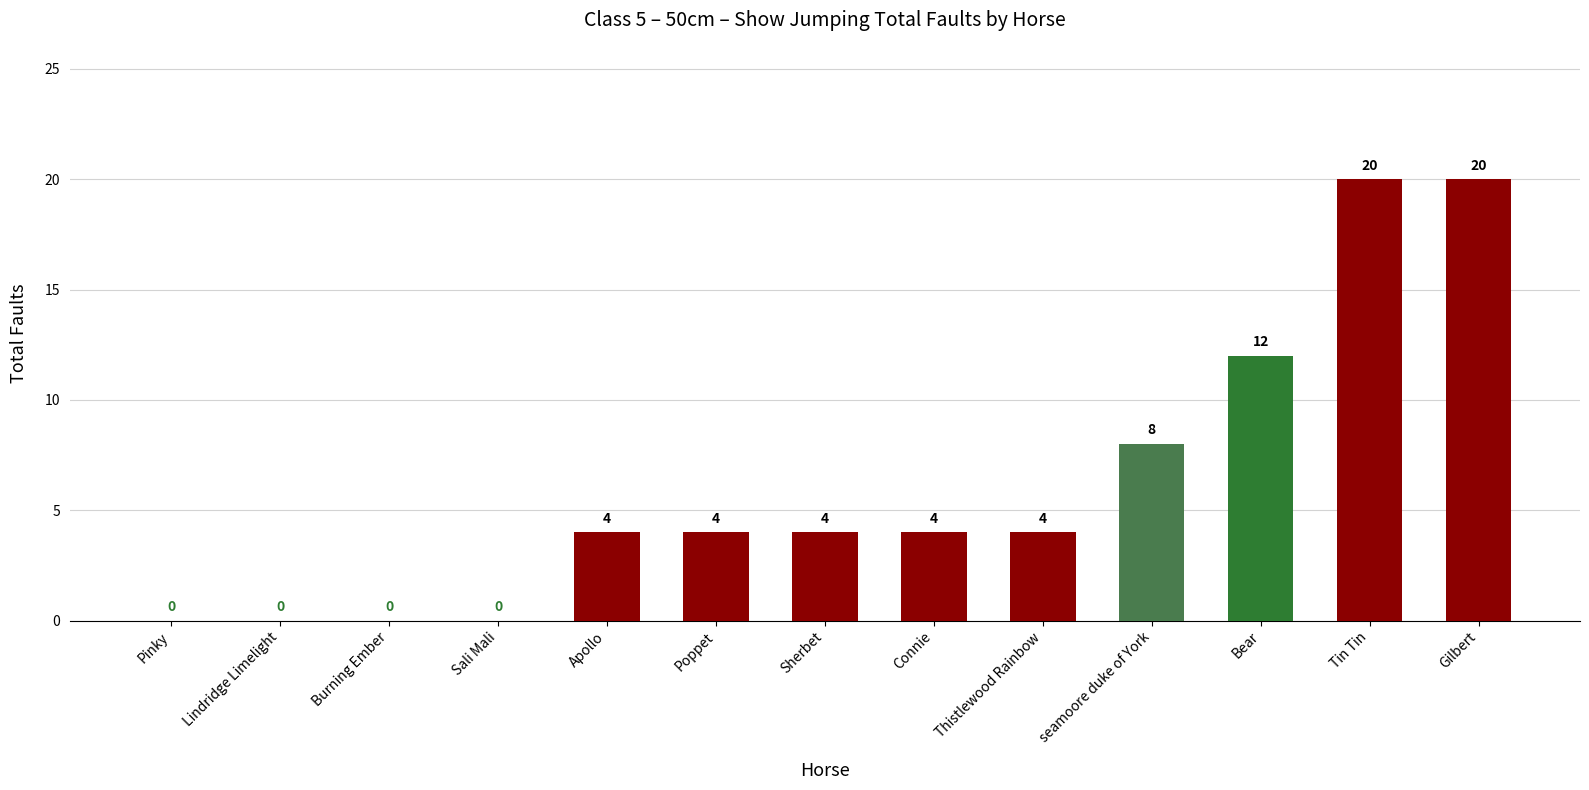

What is the sum of the values at Burning Ember and Bear?

12